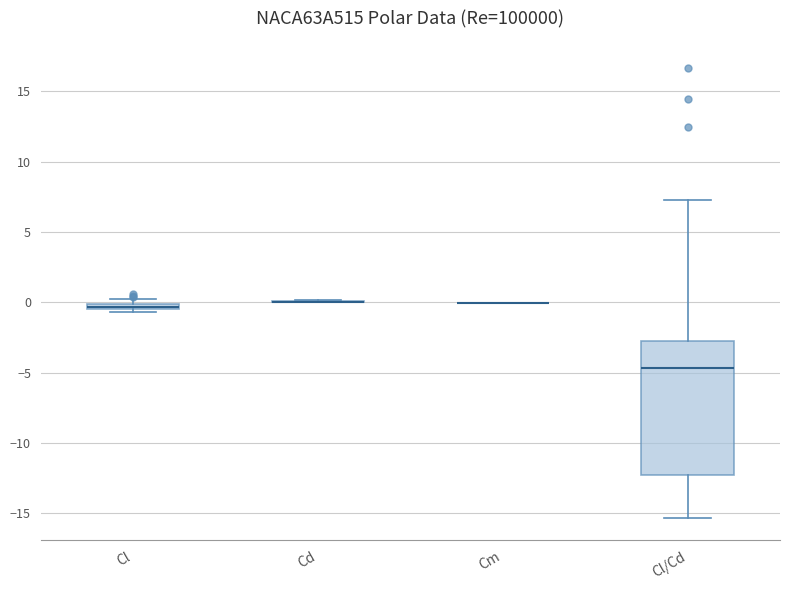

Where does the upper whisker of the box for Cl/Cd end on the y-axis? The values are not printed on the chart, so give them approximately, as read against the axis.

7.0